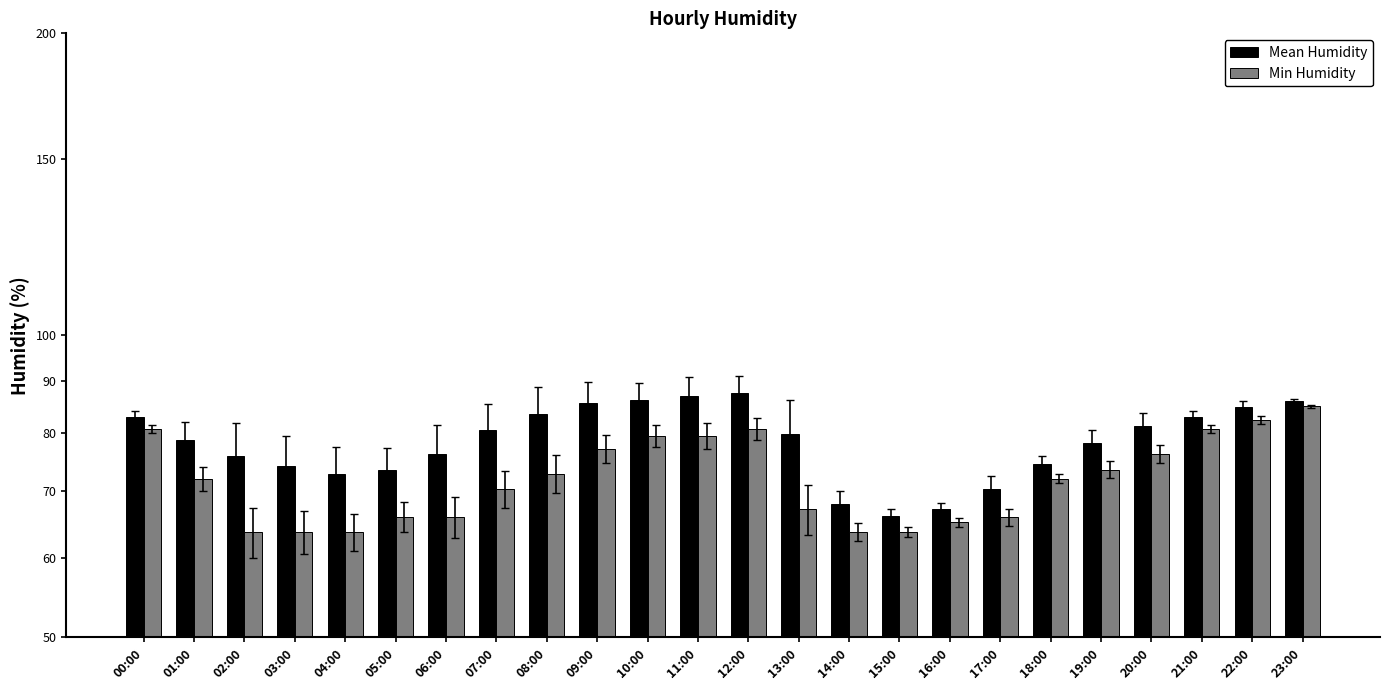

What is the label of the 4th bar from the right?

20:00